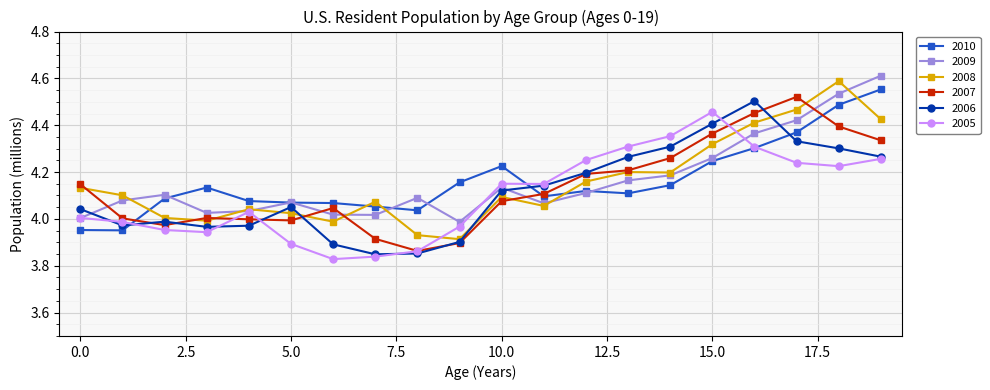

True or false: 2008 has more than 0 interior local peaks.

True